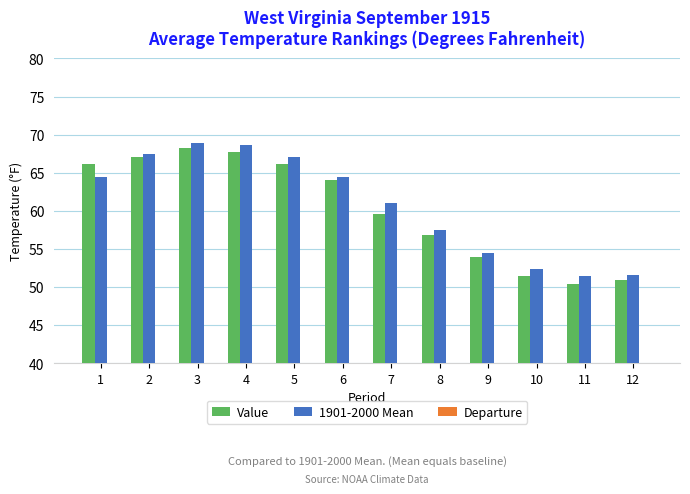

Does the chart contain stacked bars?

No